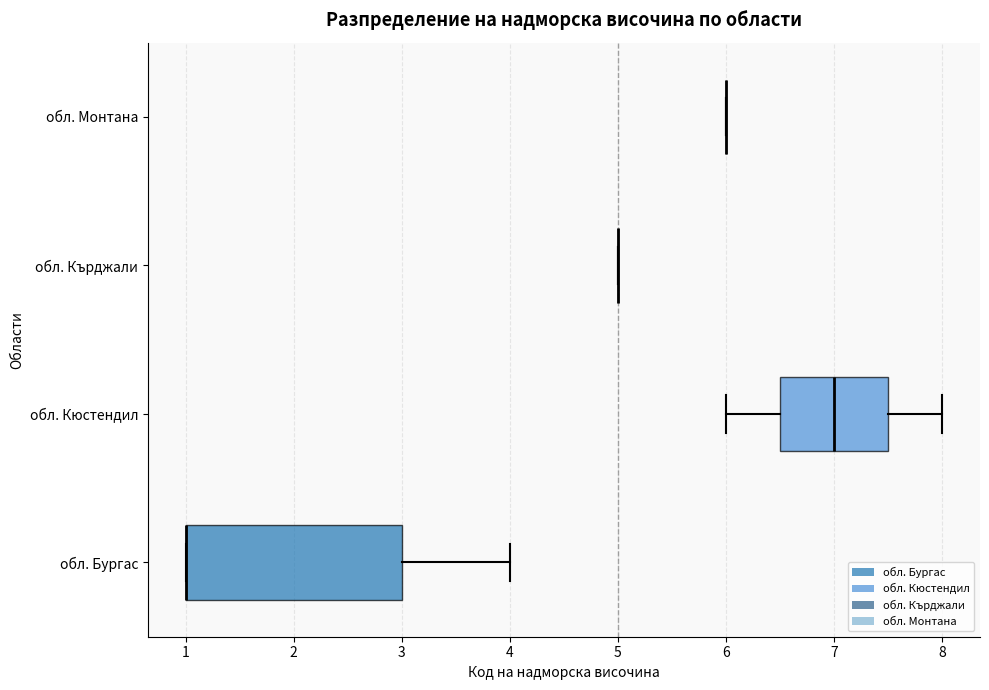

Reading bottom to top, read every box against the x-axis: the position of its median line, the range the box covers, and the ends of its whiskers. The values are not printed on the chart, so give them approximately, as read against the axis.

обл. Бургас: median 1.0 (drawn on the box's left edge), box 1.0 to 3.0, whiskers 1.0 to 4.0
обл. Кюстендил: median 7.0, box 6.5 to 7.5, whiskers 6.0 to 8.0
обл. Кърджали: box collapsed to a line at 5.0, whiskers 5.0 to 5.0
обл. Монтана: box collapsed to a line at 6.0, whiskers 6.0 to 6.0